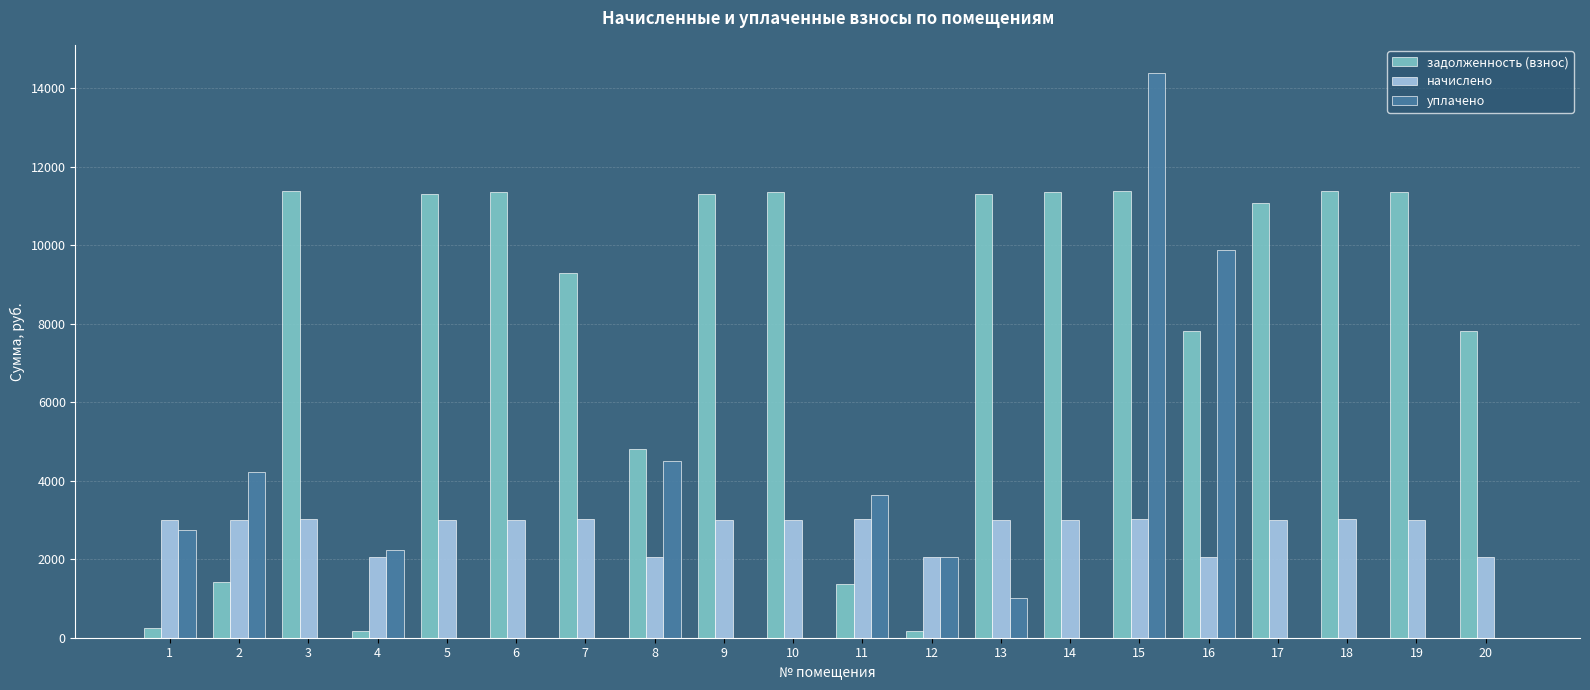

Which series changed the most between 10 and 11?

задолженность (взнос)